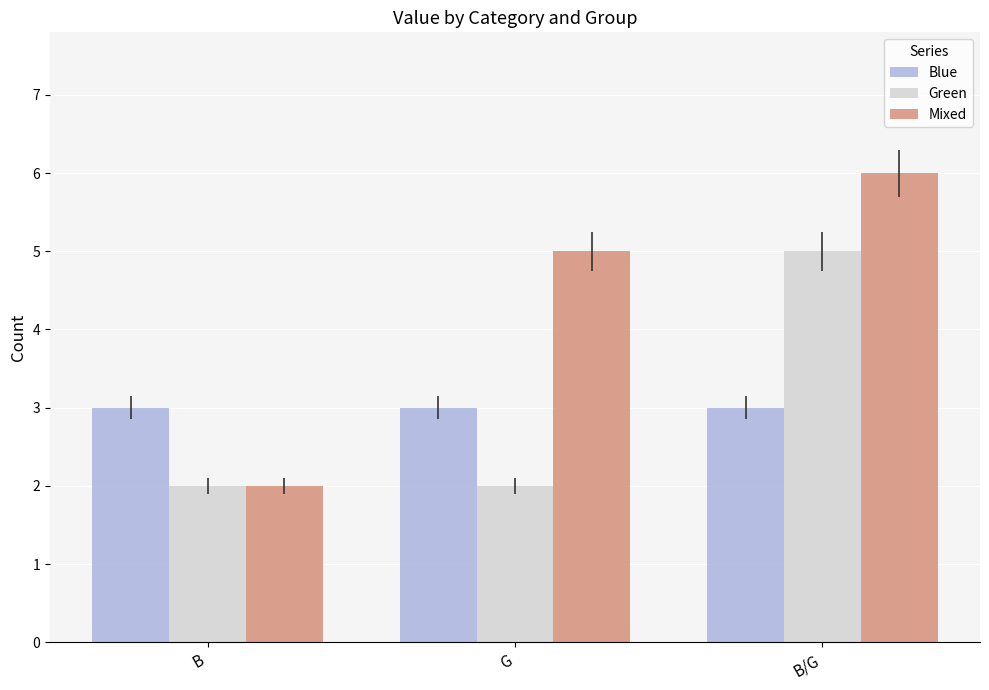

What are all the series names shown in the legend?

Blue, Green, Mixed